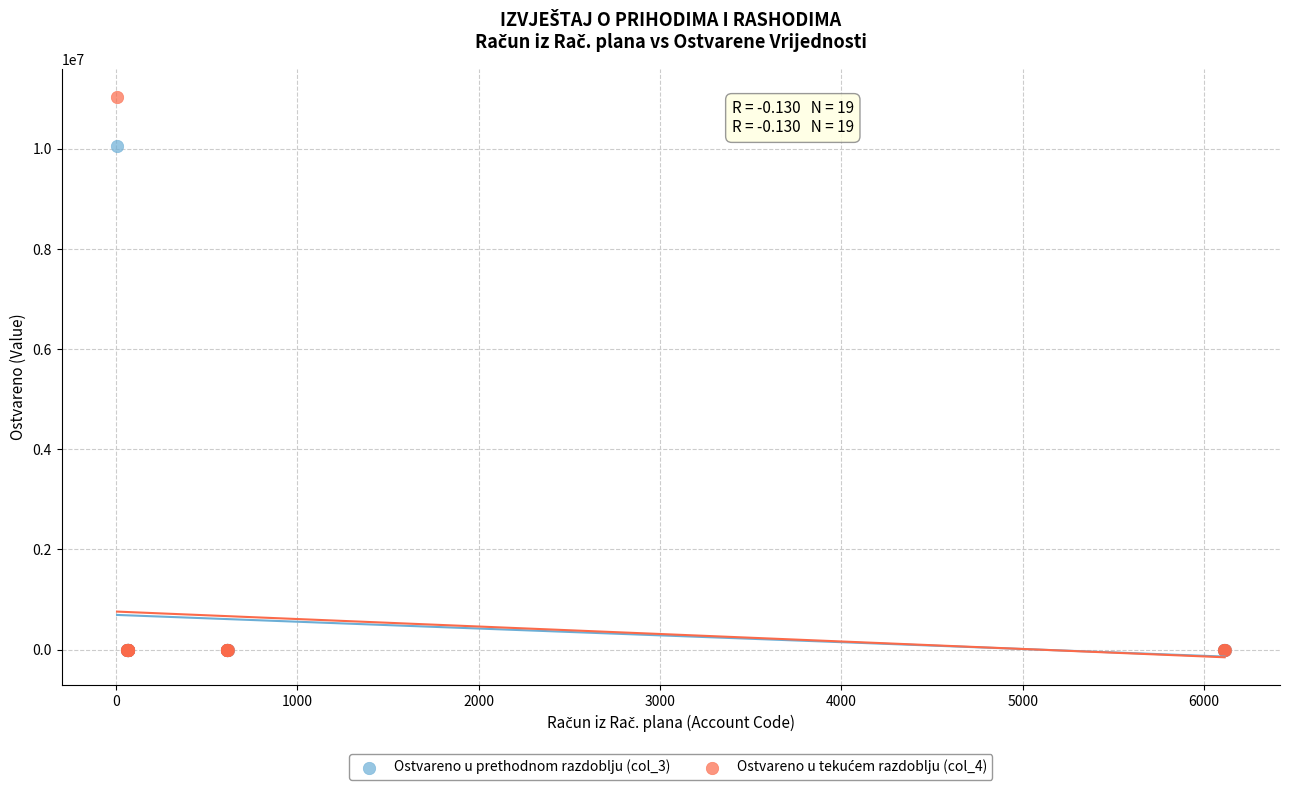

Across all series, what Y value is closest to 5518680?

10066680.0